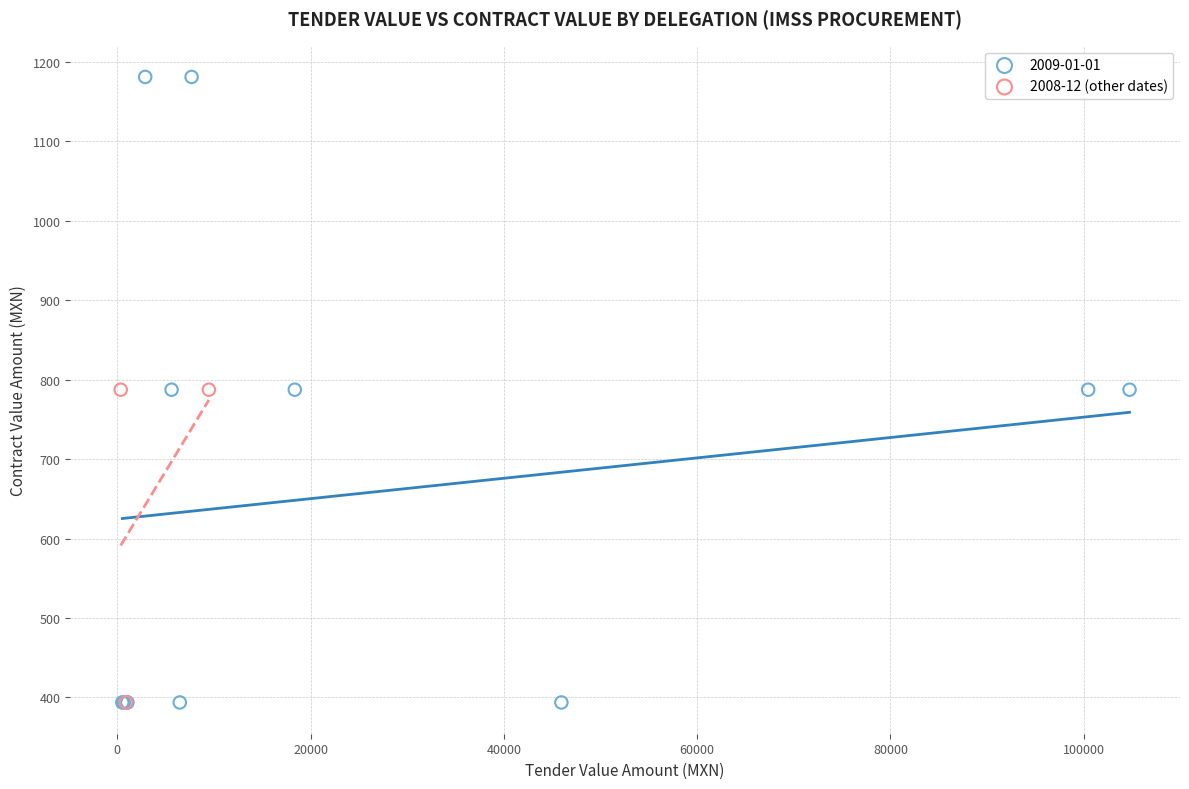

Which series reaches the maximum Y coordinate?

2009-01-01